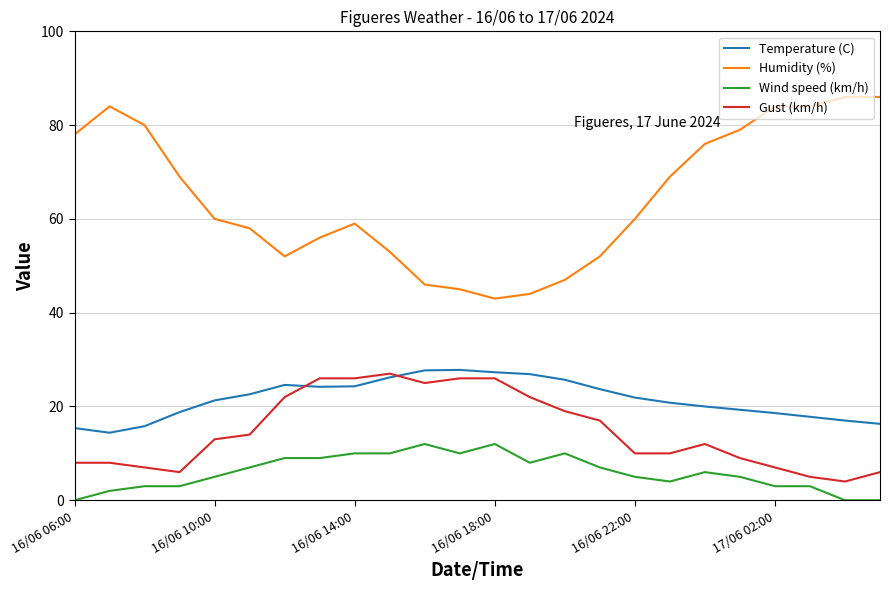

Does the chart display data point markers on the line(s)?

No